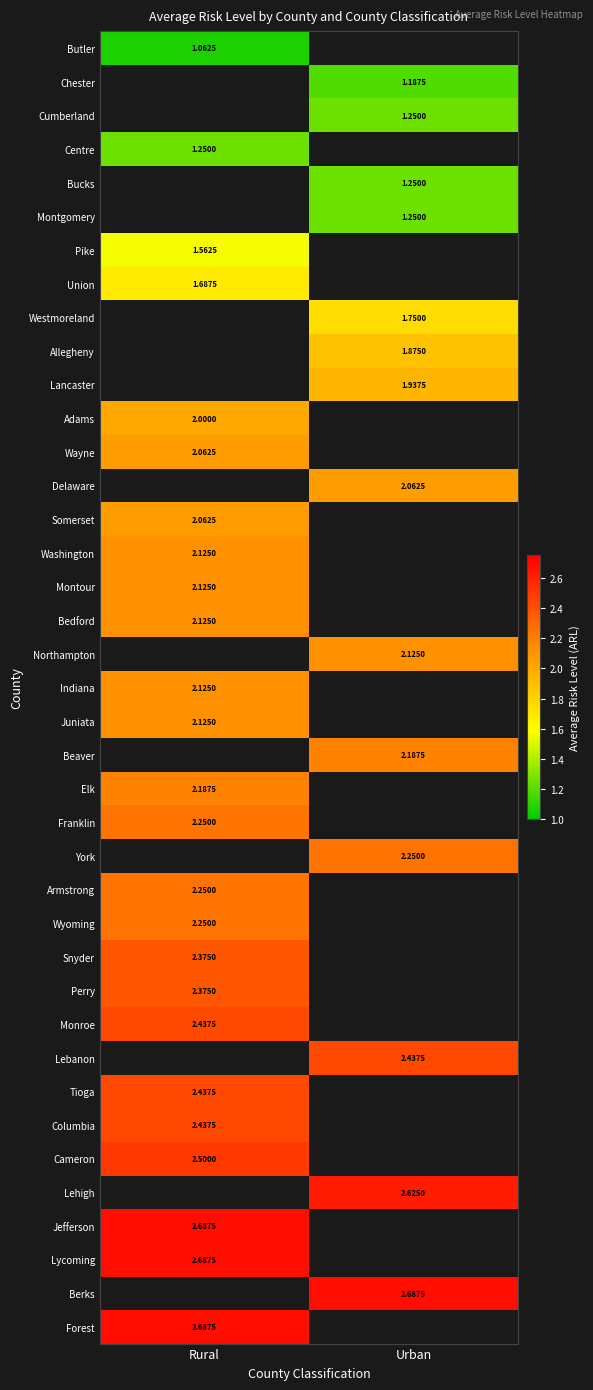

True or false: Lehigh has a value of 2.6 at Urban.

True